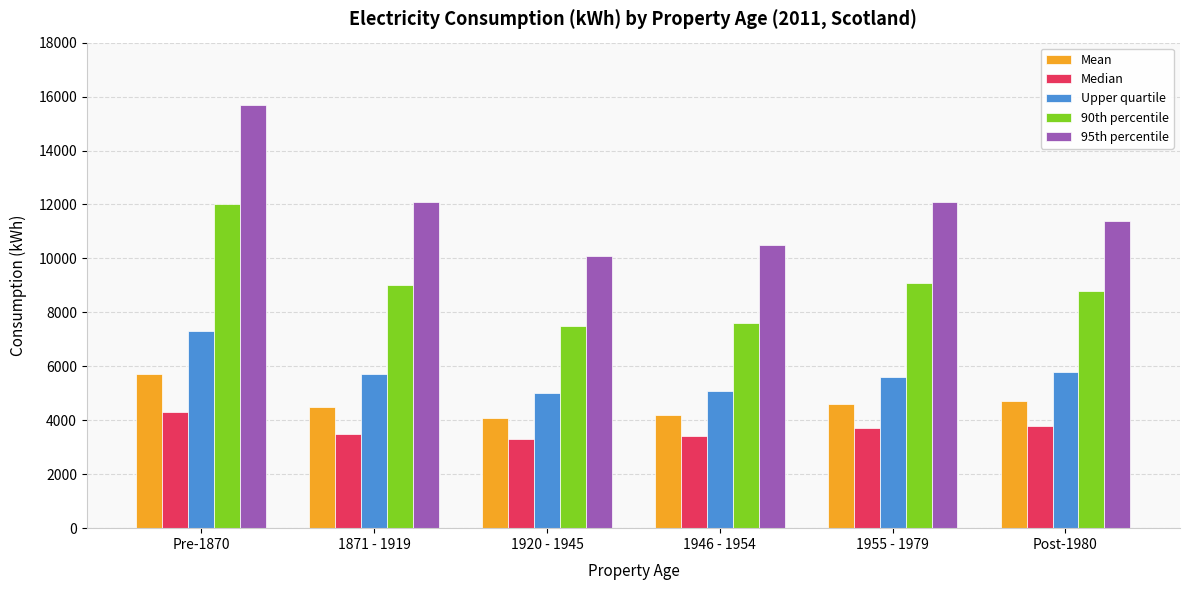

Which series has the largest range (max minus min)?

95th percentile